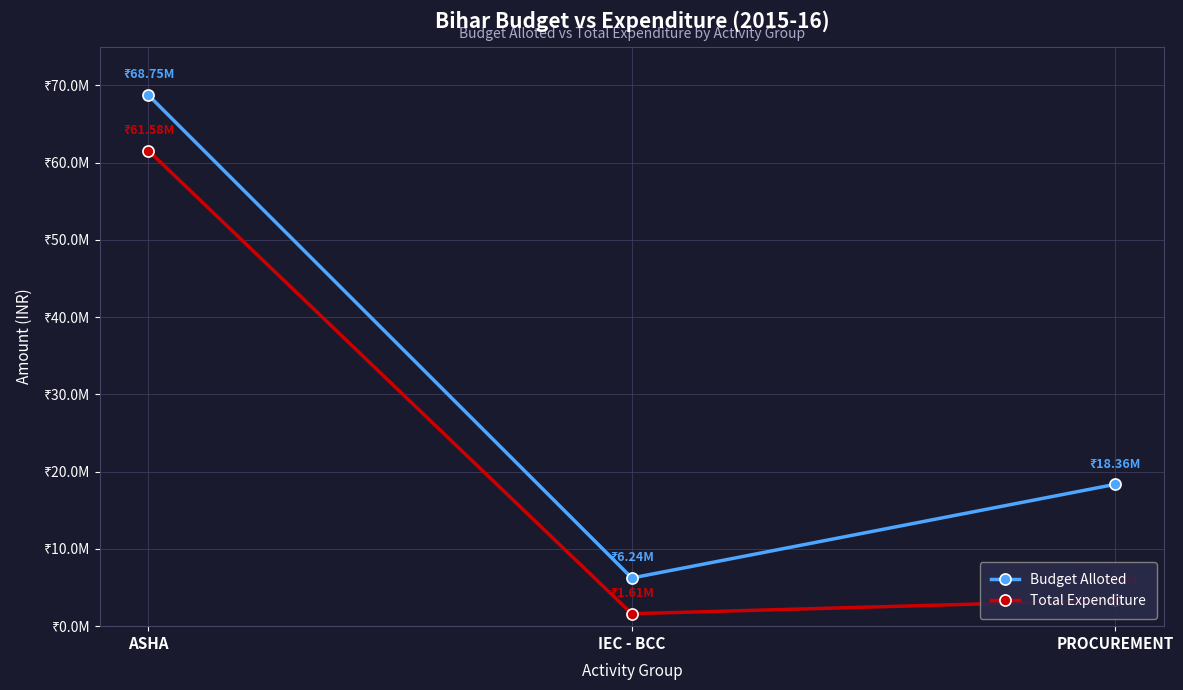

Reading left to right, transcribe all the data shown in this chart.

Budget Alloted: ASHA=68750000	IEC - BCC=6236000	PROCUREMENT=18363000
Total Expenditure: ASHA=61575350	IEC - BCC=1608665	PROCUREMENT=3364016